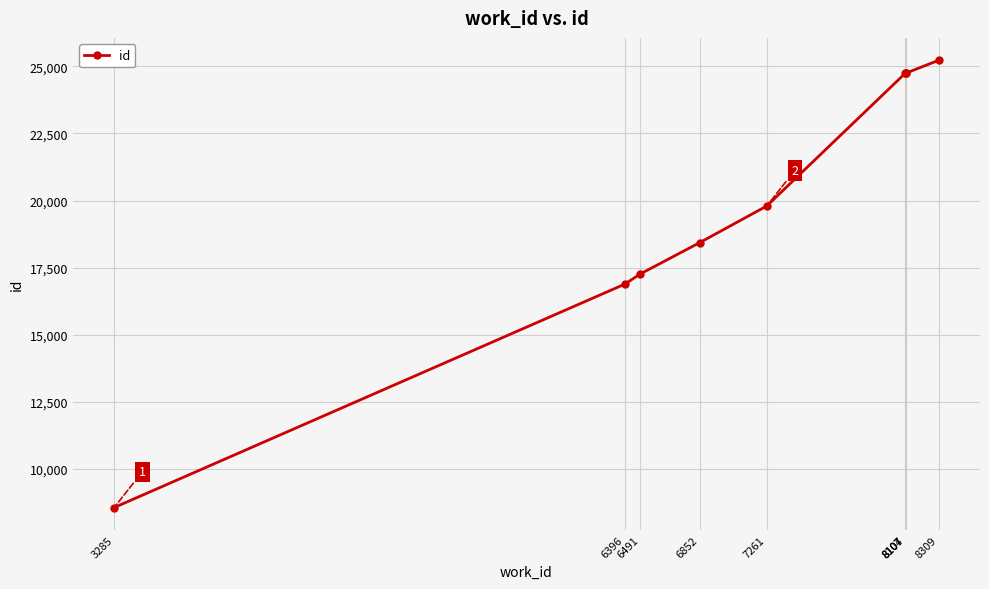

Rank the categories by value from highest to lowest.

8309, 8107, 8107, 8104, 7261, 6852, 6491, 6396, 3285